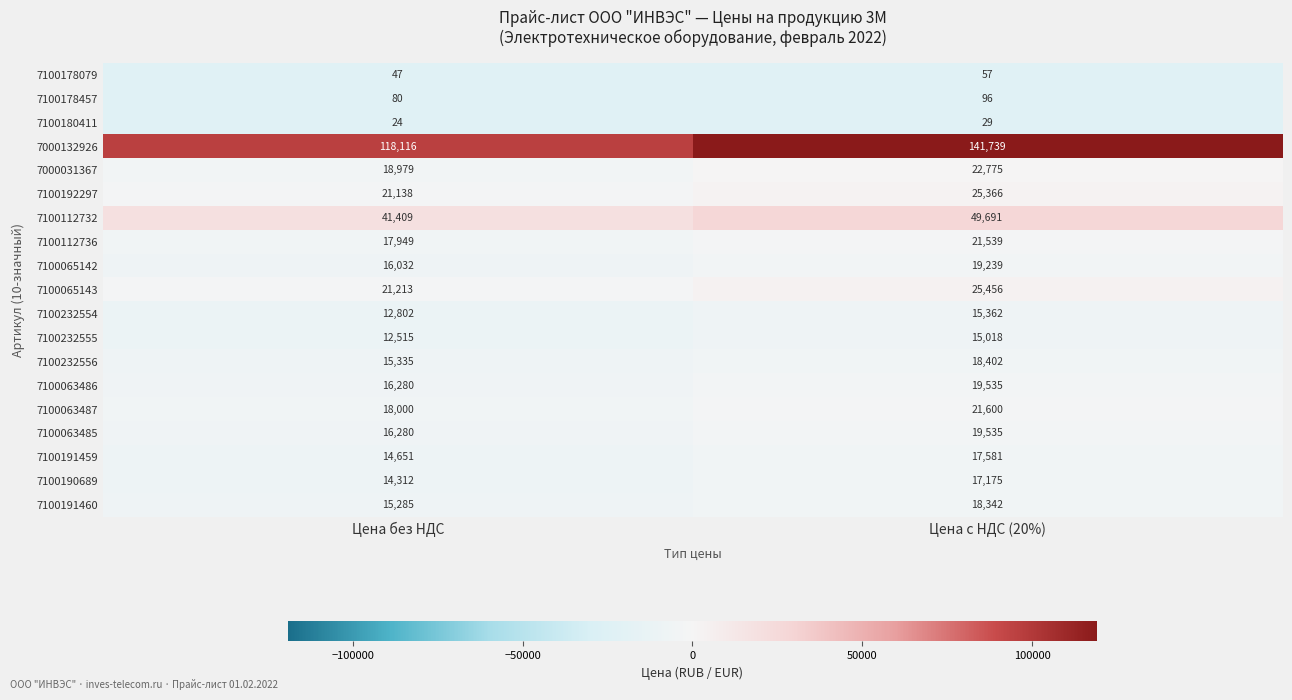

Which series has the largest range (max minus min)?

7000132926